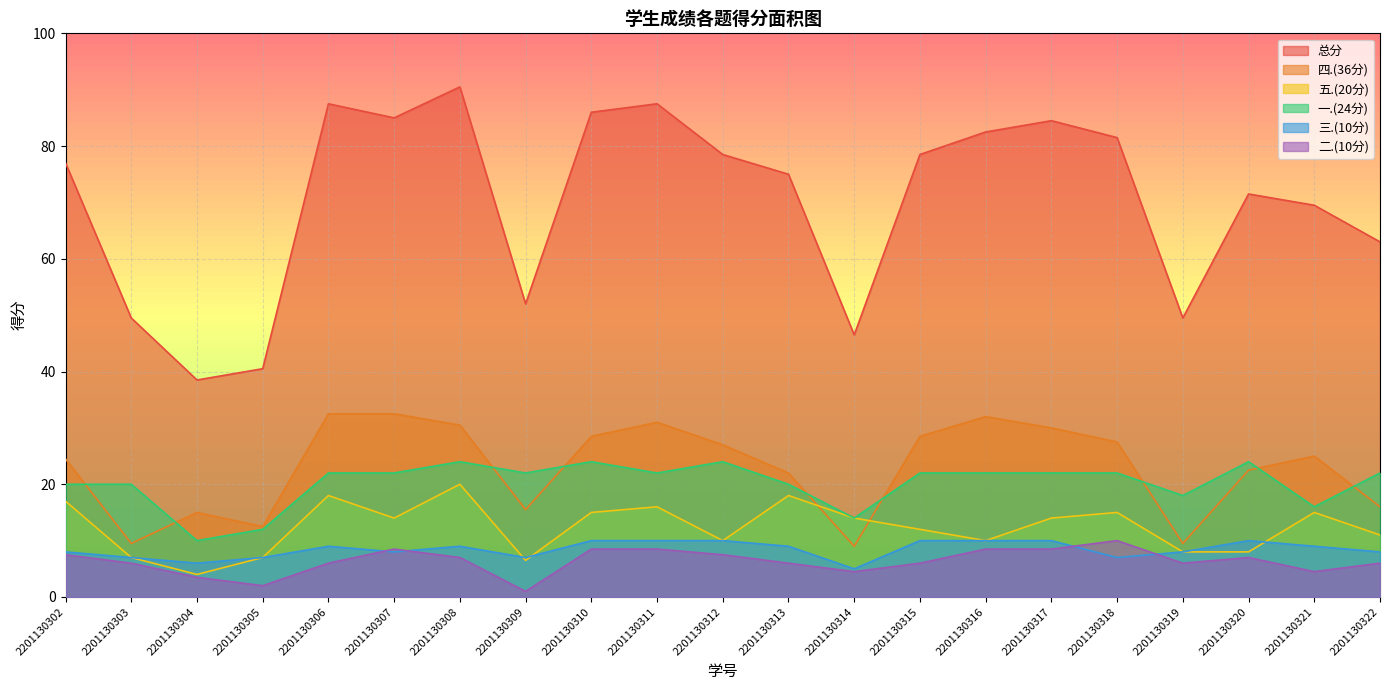

What are all the series names shown in the legend?

总分, 四.(36分), 五.(20分), 一.(24分), 三.(10分), 二.(10分)